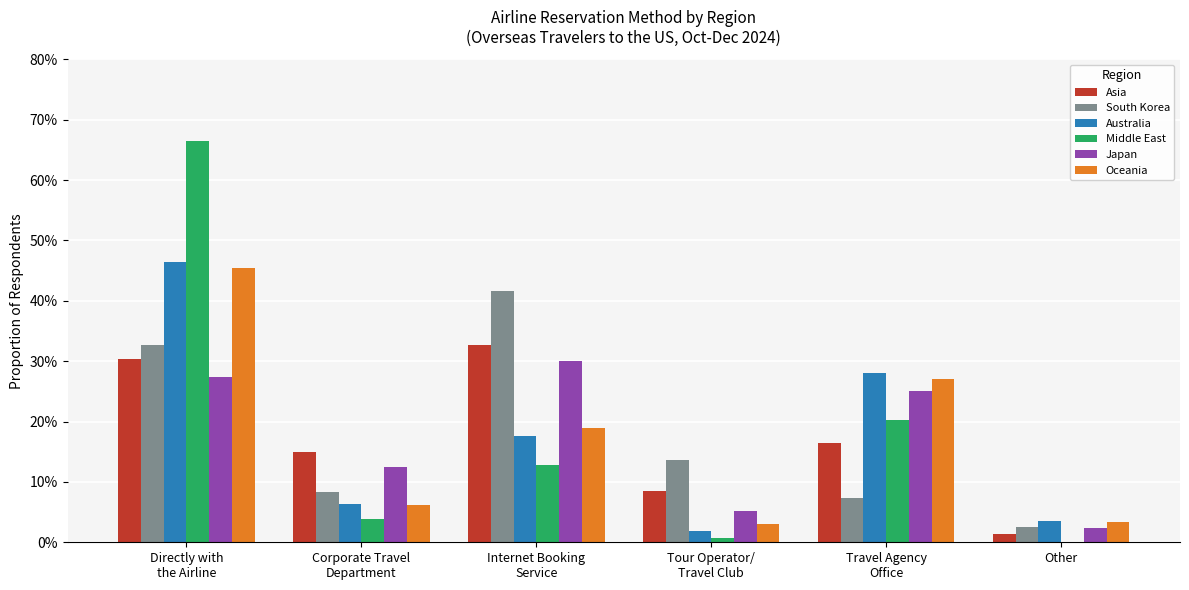

The Oceania series shows 0.0 at Tour Operator/
Travel Club. True or false?

True